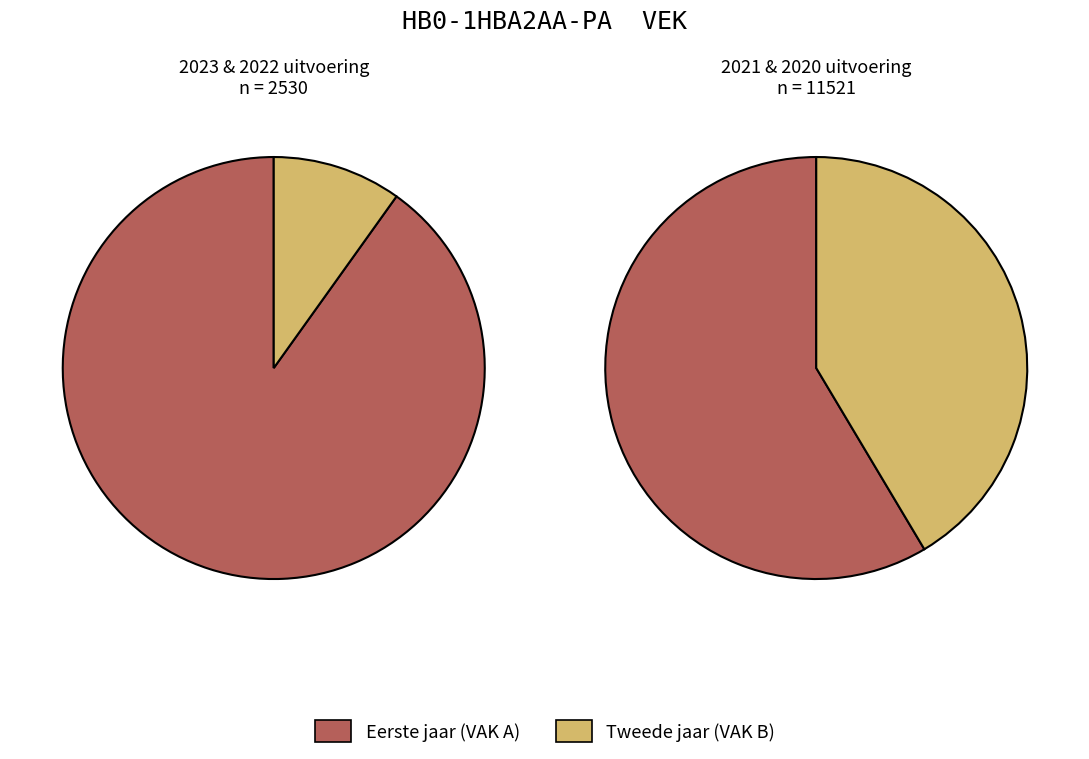

How much of the chart is everything except 2023 uitvoering?

83.8%